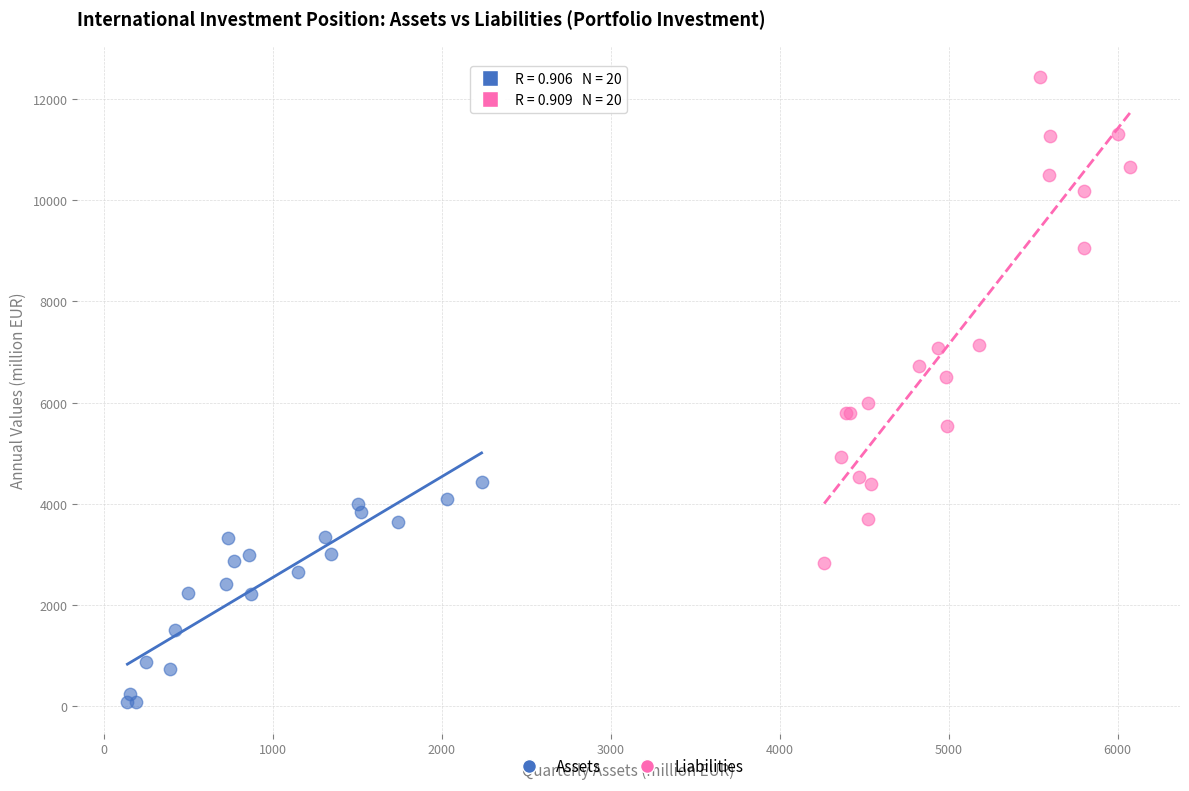

Which series reaches the minimum Y coordinate?

Assets